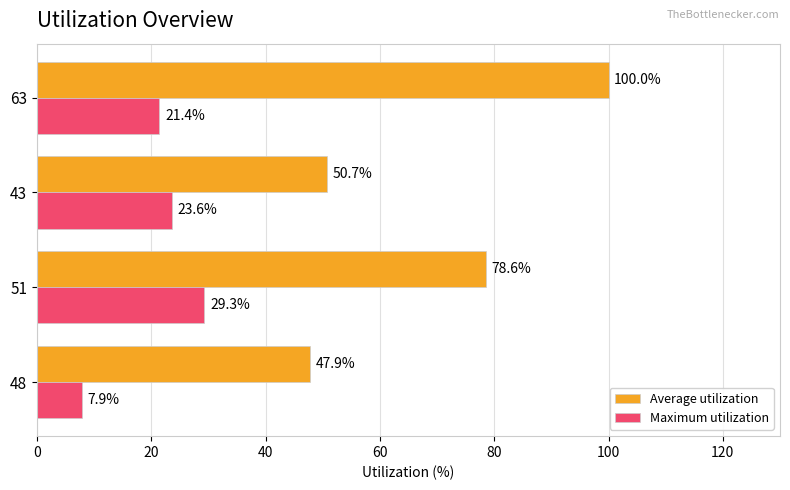

At which label is Average utilization closest to 73?

51